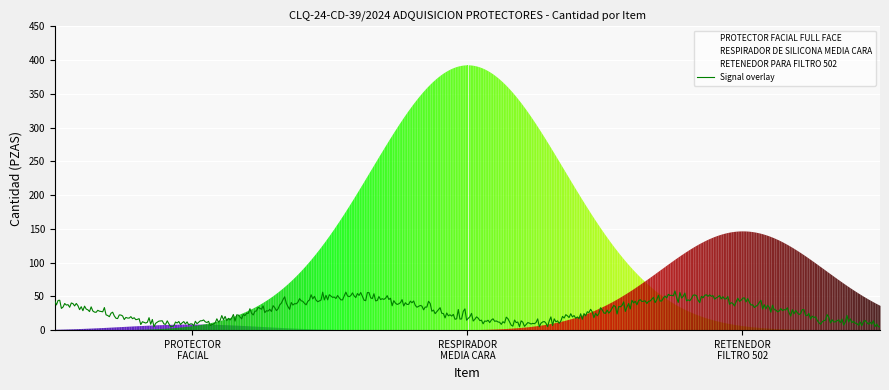

List the series in order of their overall mean, lowest first.

PROTECTOR FACIAL FULL FACE, RETENEDOR PARA FILTRO 502, RESPIRADOR DE SILICONA MEDIA CARA